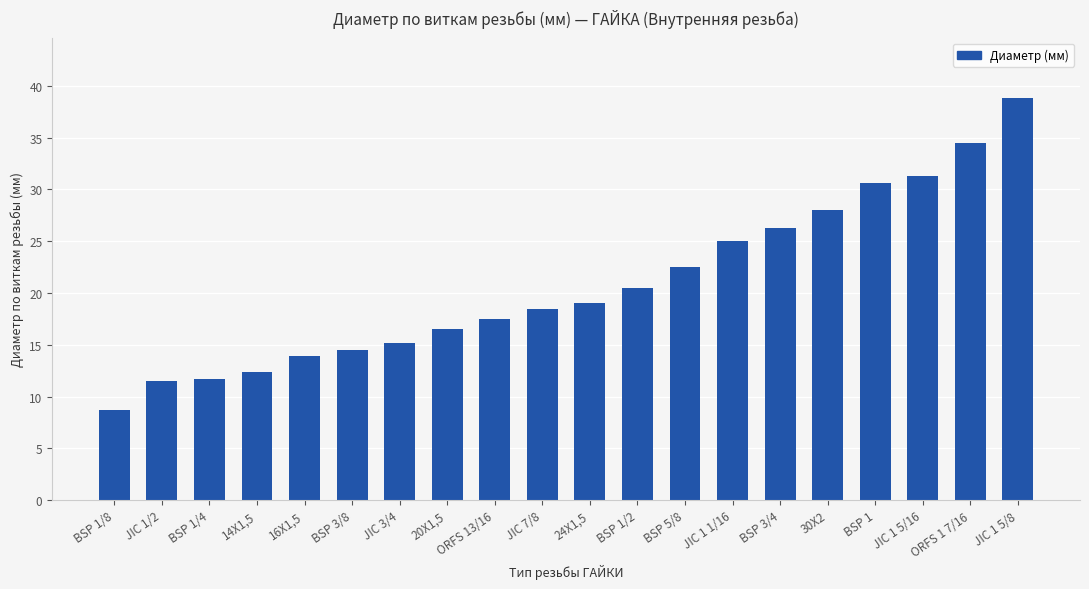

What is the greatest value displayed?

38.8